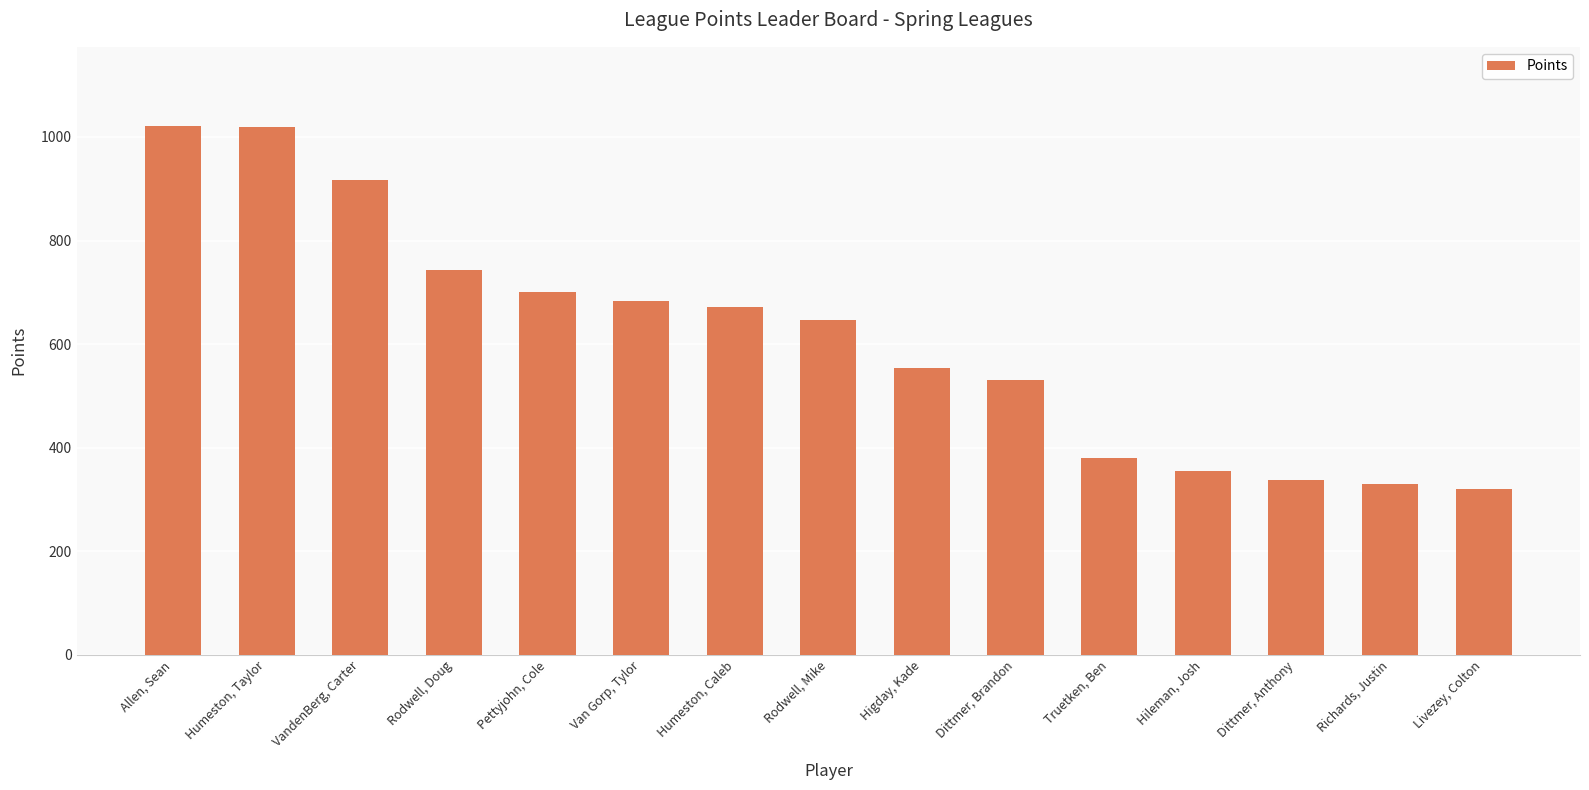

Is it true that the value at Higday, Kade is 316?

False